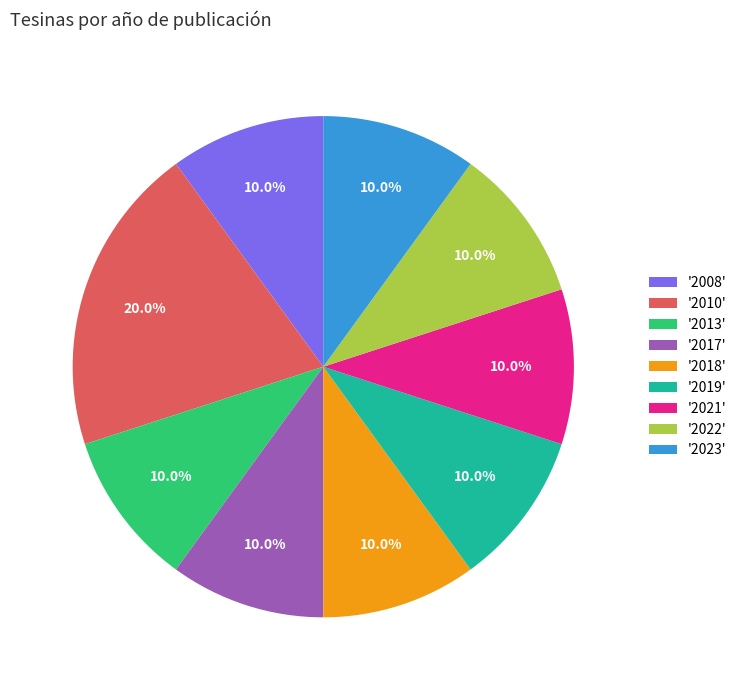

Is there a majority slice in this chart?

No